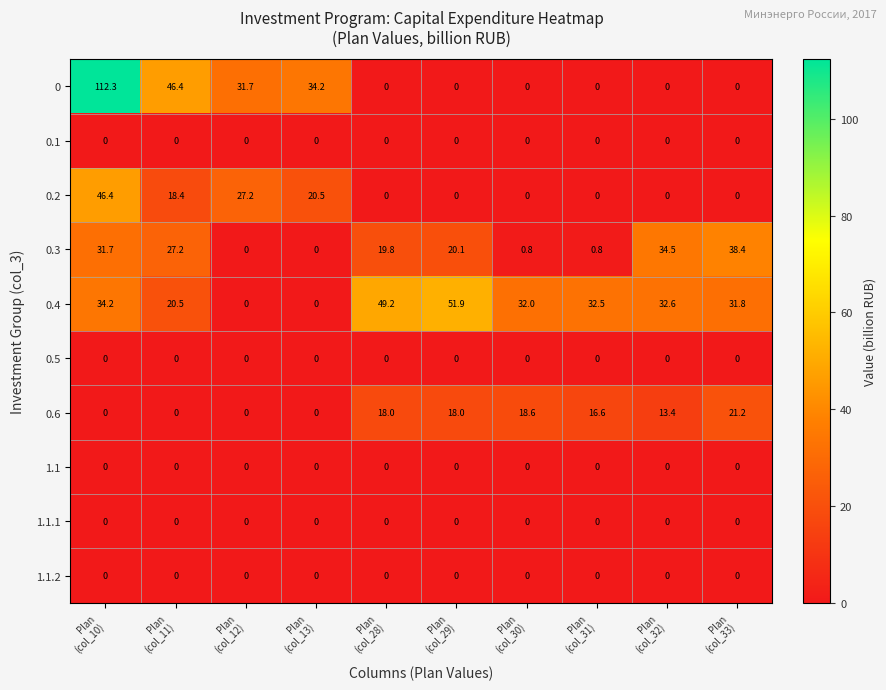

What is the maximum value for 0.2?

46.4